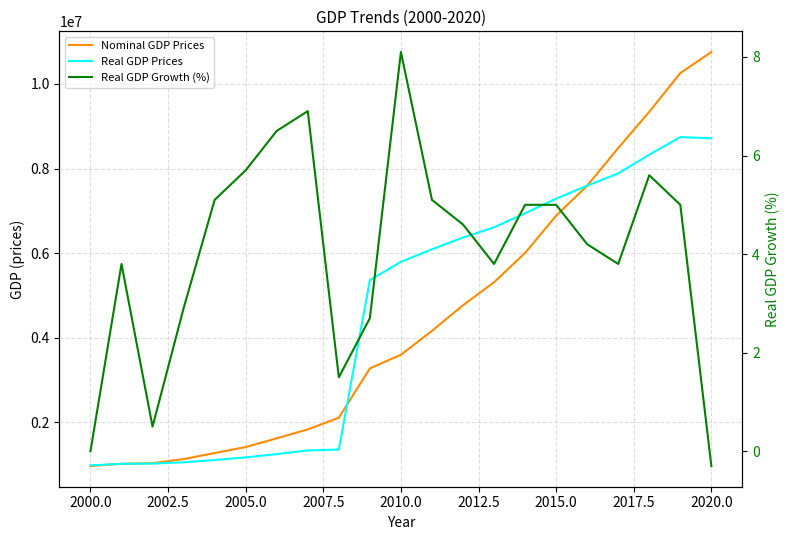

What is the minimum value shown in the chart?

-0.3